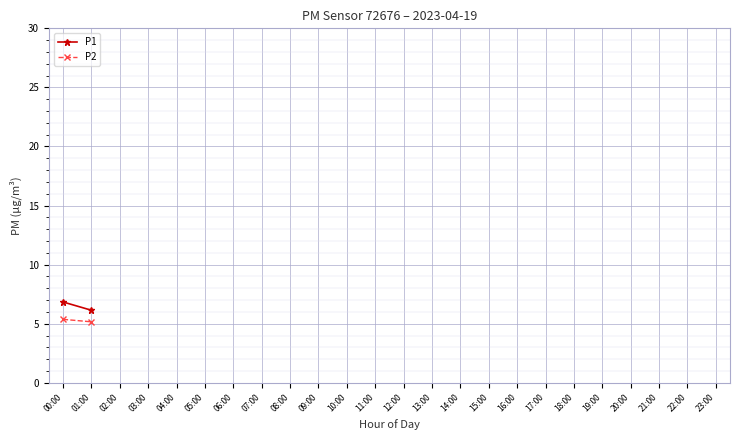

Which series has the largest total across all categories?

P1